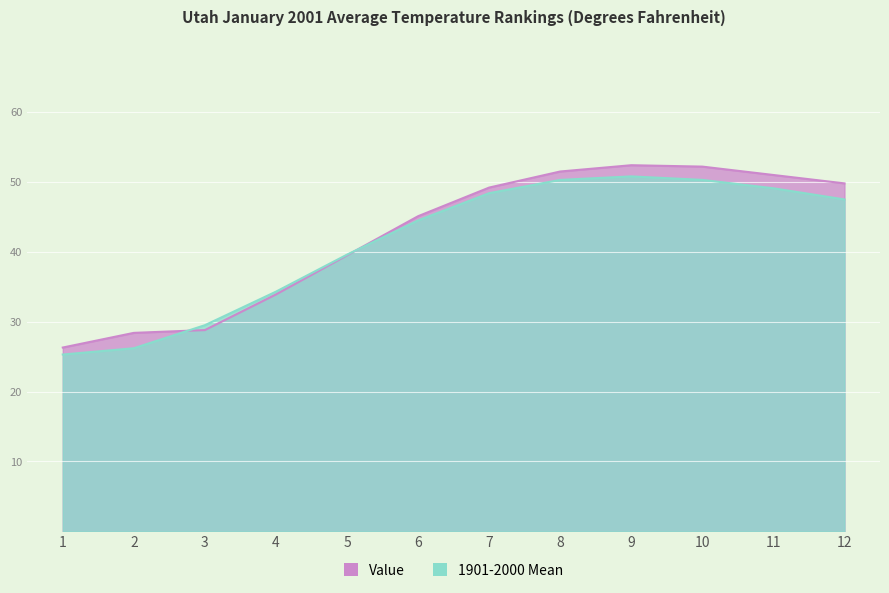

The Value series shows 51.5 at 5. True or false?

False